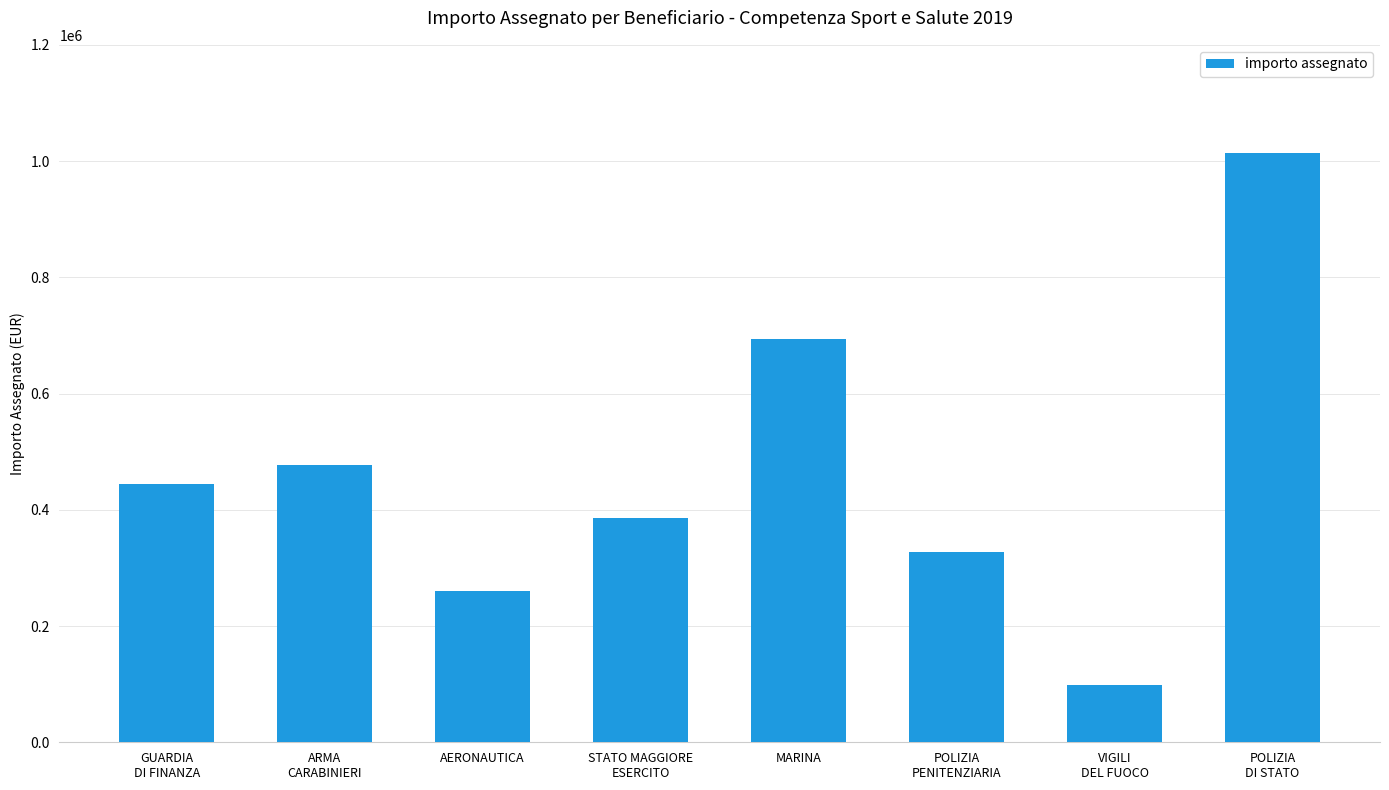

List the labels in order of value, smallest first.

VIGILI
DEL FUOCO, AERONAUTICA, POLIZIA
PENITENZIARIA, STATO MAGGIORE
ESERCITO, GUARDIA
DI FINANZA, ARMA
CARABINIERI, MARINA, POLIZIA
DI STATO